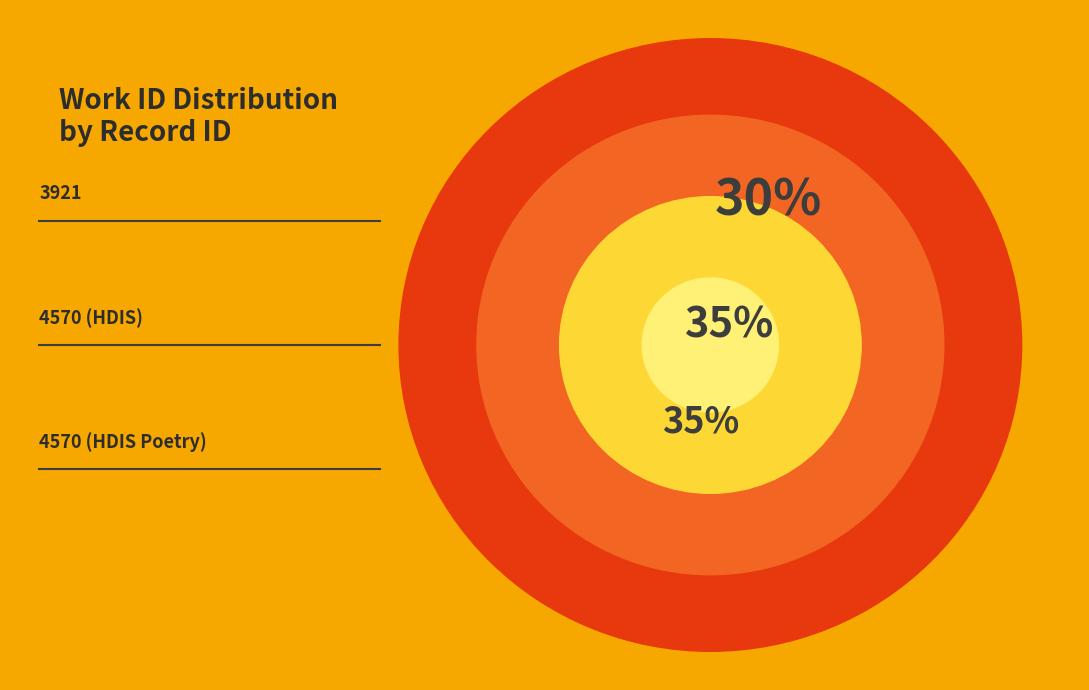

True or false: 3921 accounts for 23% of the total.

False